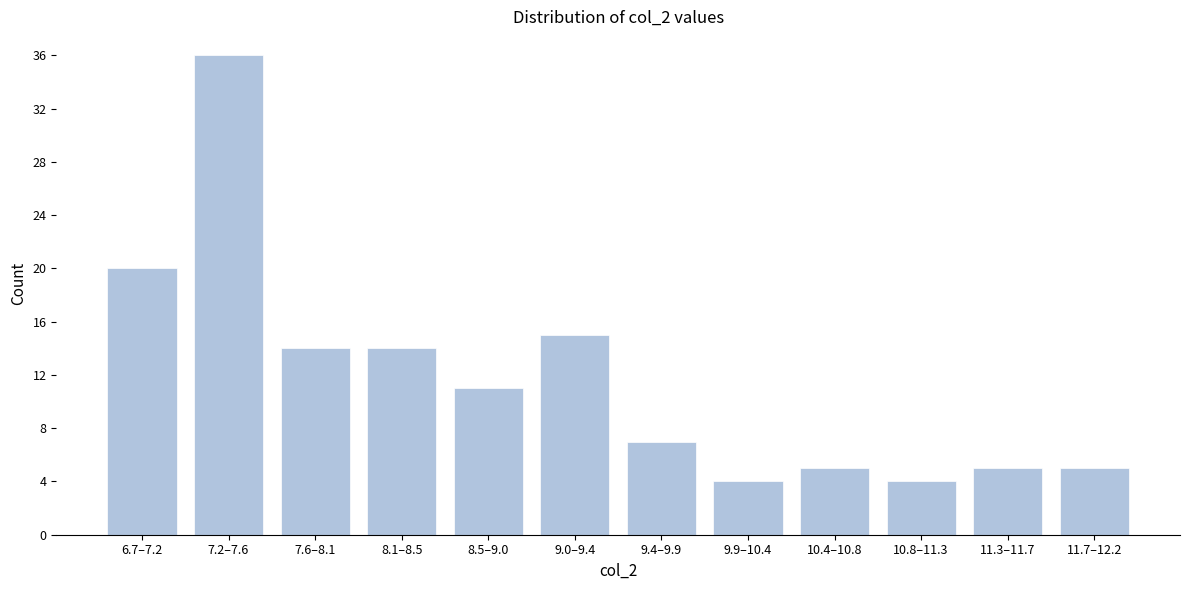

Reading left to right, list all the values displayed in this chart.

20	36	14	14	11	15	7	4	5	4	5	5